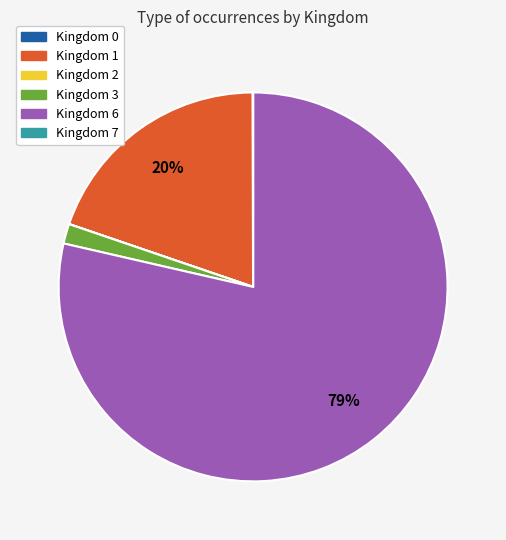

Which slice is the largest?

Kingdom 6